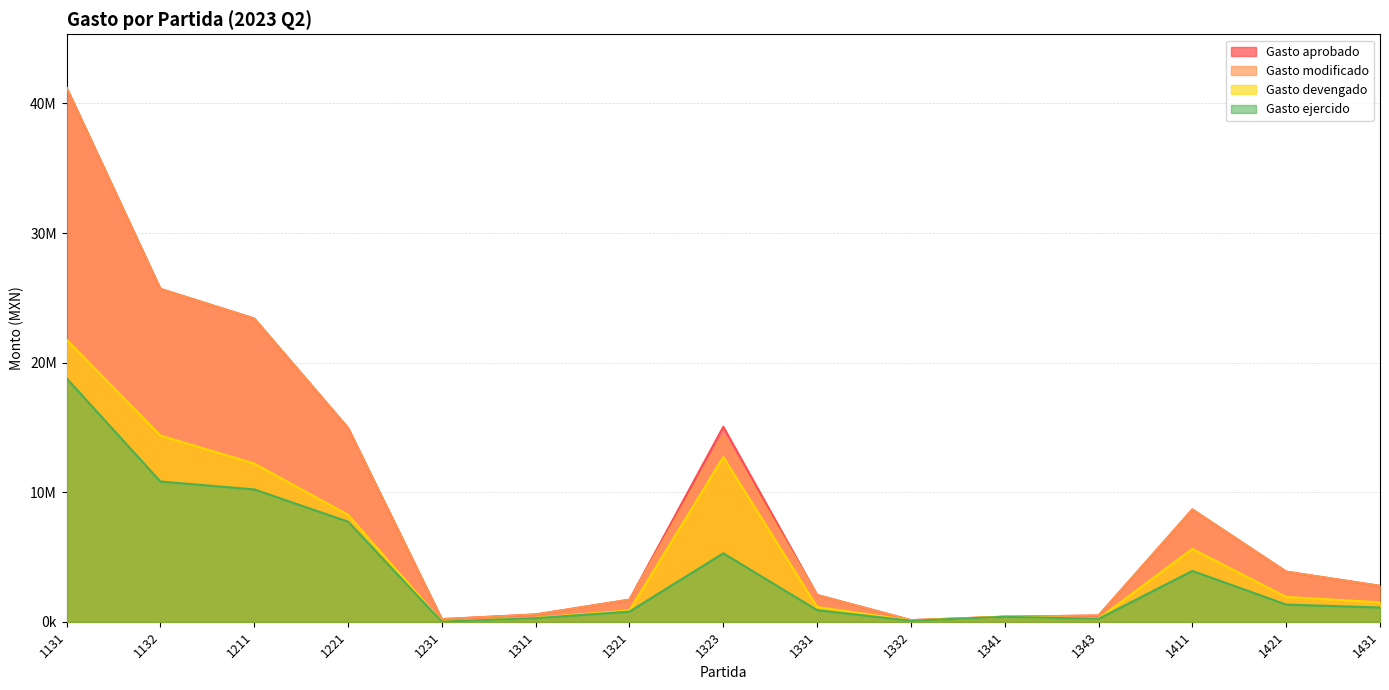

At which category does the chart reach its minimum across all series?

1231